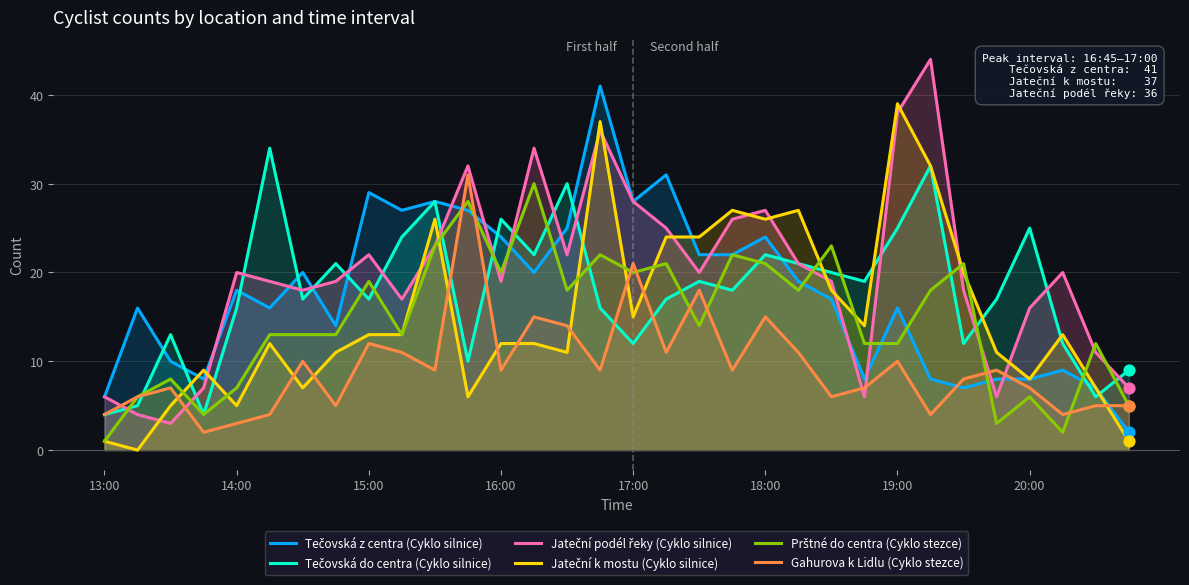

Which series has the largest Y range (max minus min)?

Jateční podél řeky (Cyklo silnice)